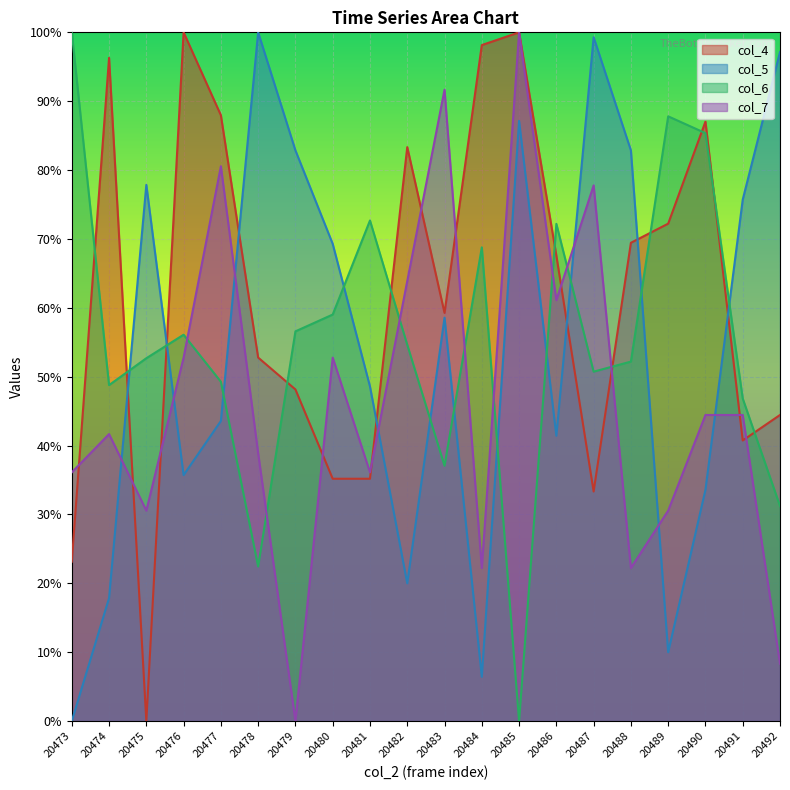

List the labels in order of col_5 value, largest first.

20478, 20487, 20492, 20485, 20479, 20488, 20475, 20491, 20480, 20483, 20481, 20477, 20486, 20476, 20490, 20482, 20474, 20489, 20484, 20473